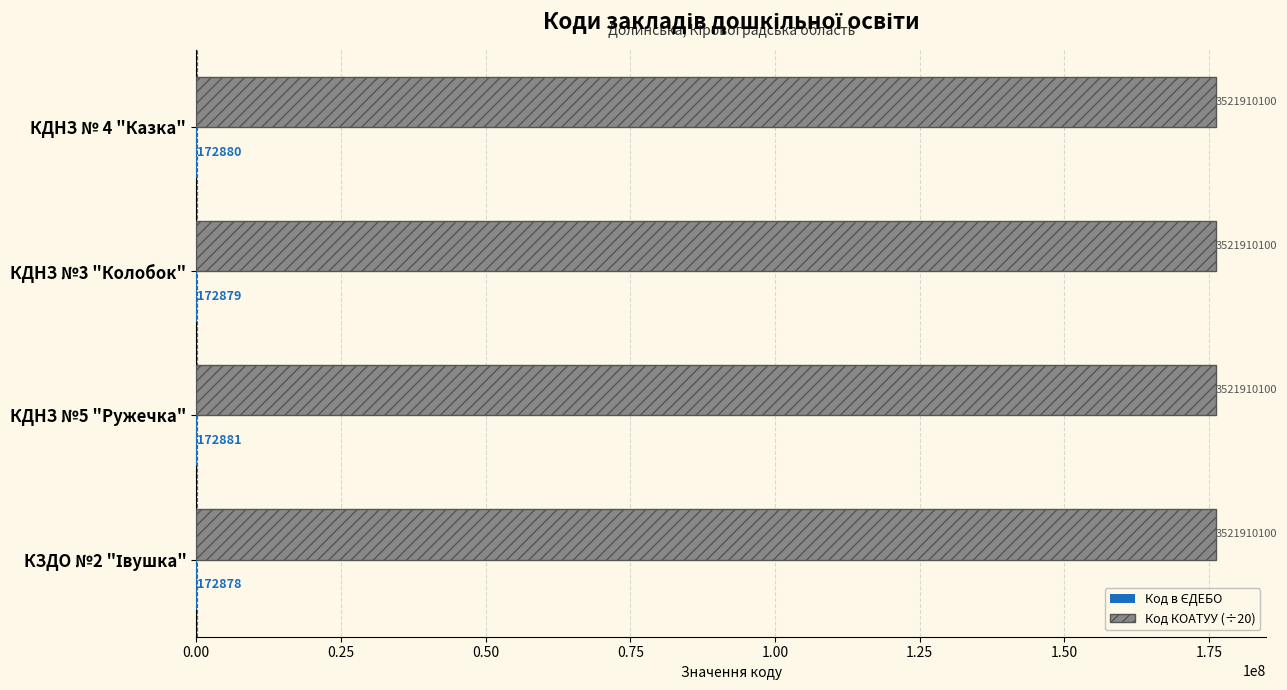

At which category is the sum across all series the highest?

КДНЗ №5 "Ружечка"